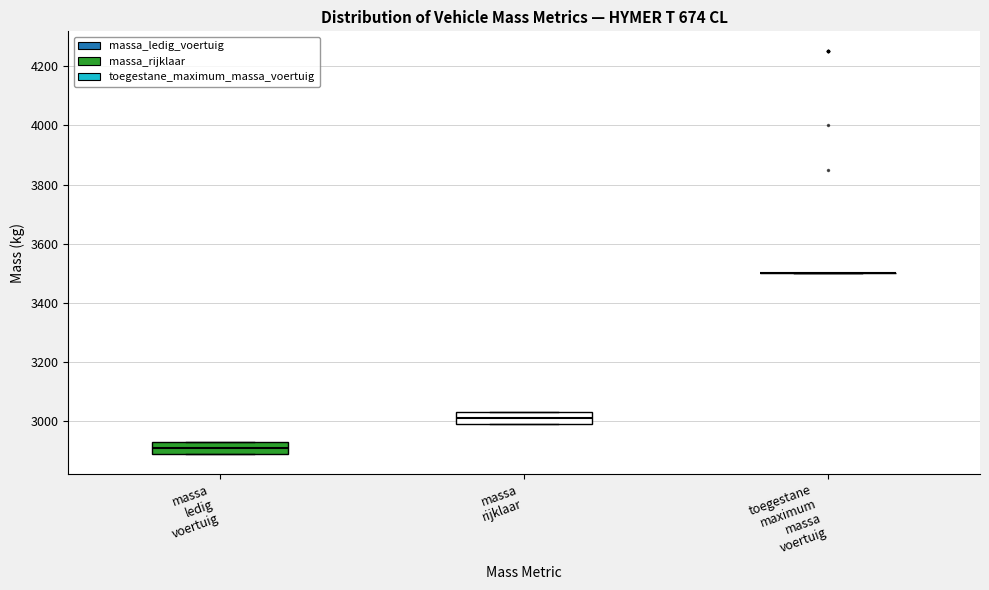

Reading left to right, transcribe this box plot: for each box, give where its median line is, the range the box spans, and where its two whiskers end, as read against the y-axis. The values are not printed on the chart, so give them approximately, as read against the axis.

massa ledig voertuig: median 2920, box 2900 to 2940, whiskers 2900 to 2940
massa rijklaar: median 3020, box 3000 to 3040, whiskers 3000 to 3040
toegestane maximum massa voertuig: box collapsed to a line at 3500, whiskers 3500 to 3500